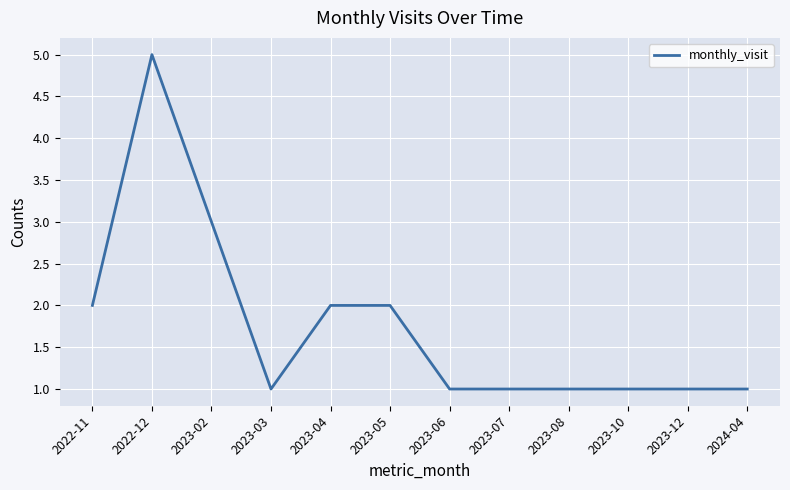

Approximately how many times larger is the value at 2023-02 compared to 2023-06?

3.0